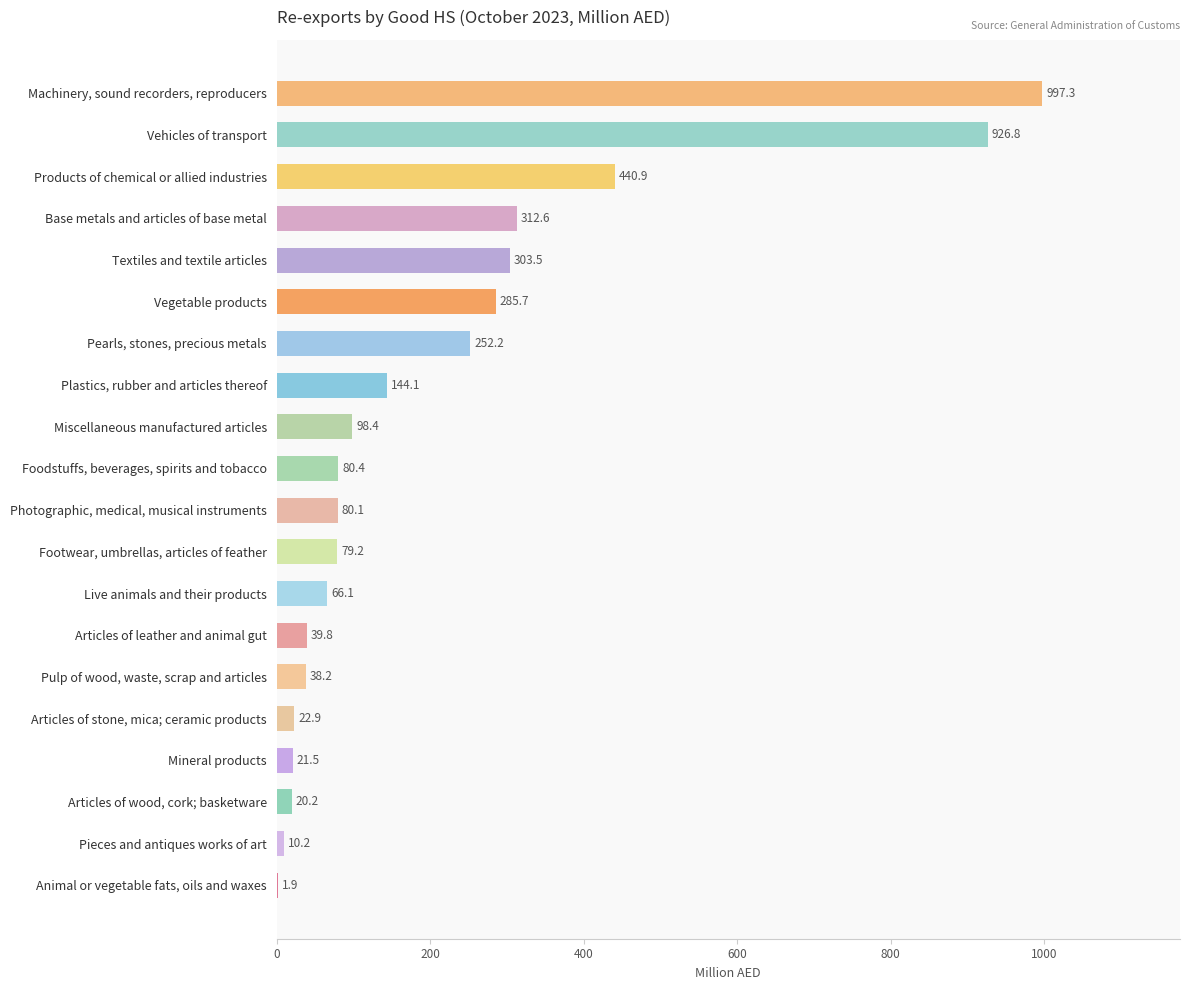

Which category has the highest value across all series?

Machinery, sound recorders, reproducers